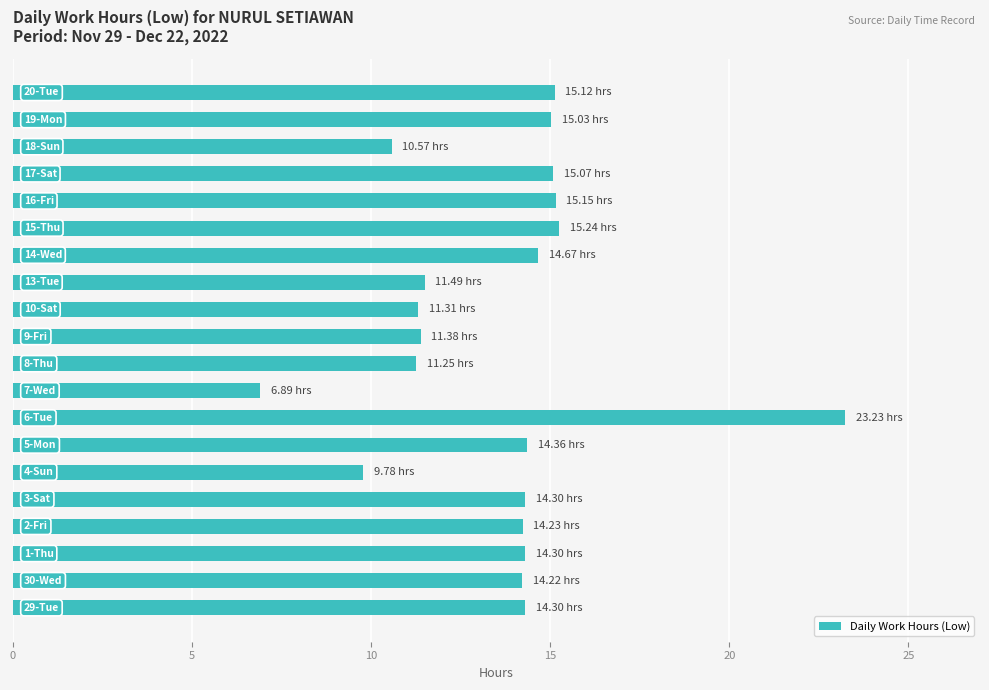

What is the sum of all values?

271.9